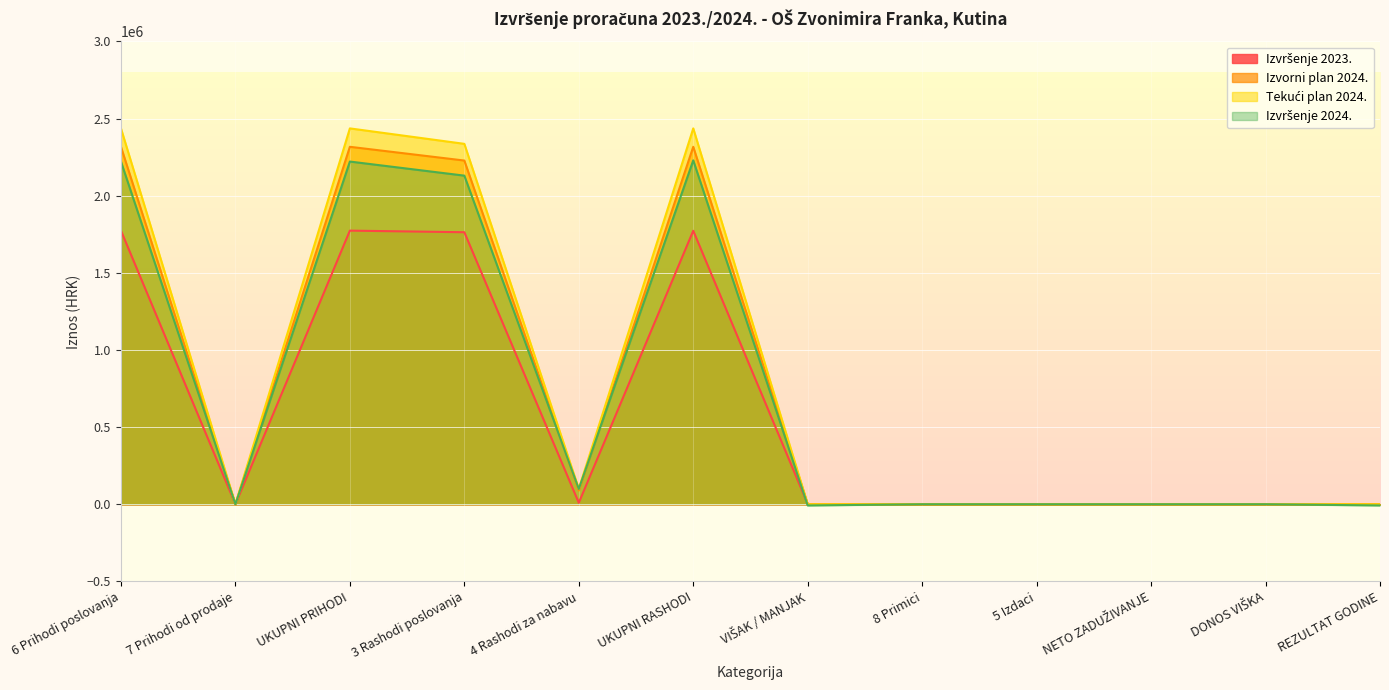

Where is Izvorni plan 2024. nearest to the value 1158650?

3 Rashodi poslovanja